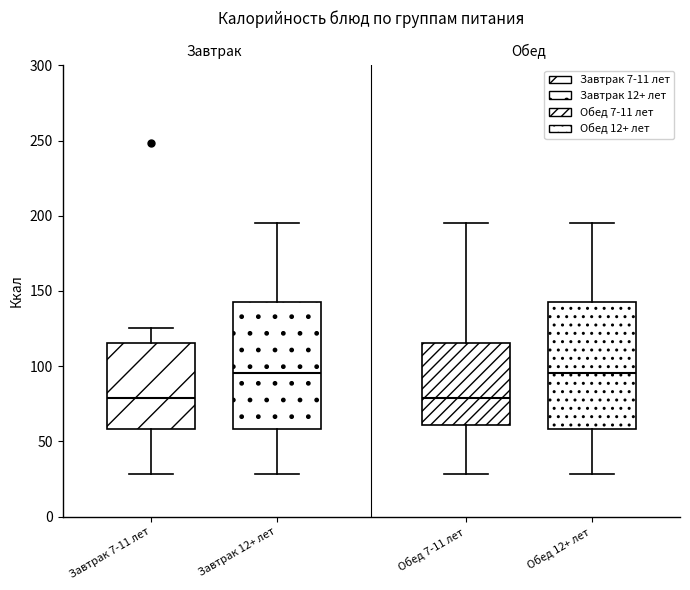

Reading left to right, read every box against the y-axis: the position of its median line, the range the box covers, and the ends of its whiskers. The values are not printed on the chart, so give them approximately, as read against the axis.

Завтрак 7-11 лет: median 80, box 60 to 115, whiskers 30 to 125
Завтрак 12+ лет: median 95, box 60 to 145, whiskers 30 to 195
Обед 7-11 лет: median 80, box 60 to 115, whiskers 30 to 195
Обед 12+ лет: median 95, box 60 to 145, whiskers 30 to 195